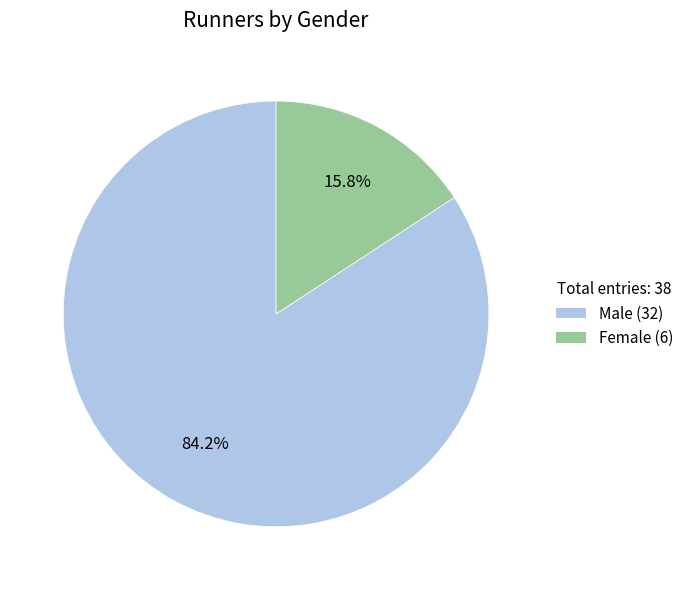

How many segments does this pie chart have?

2